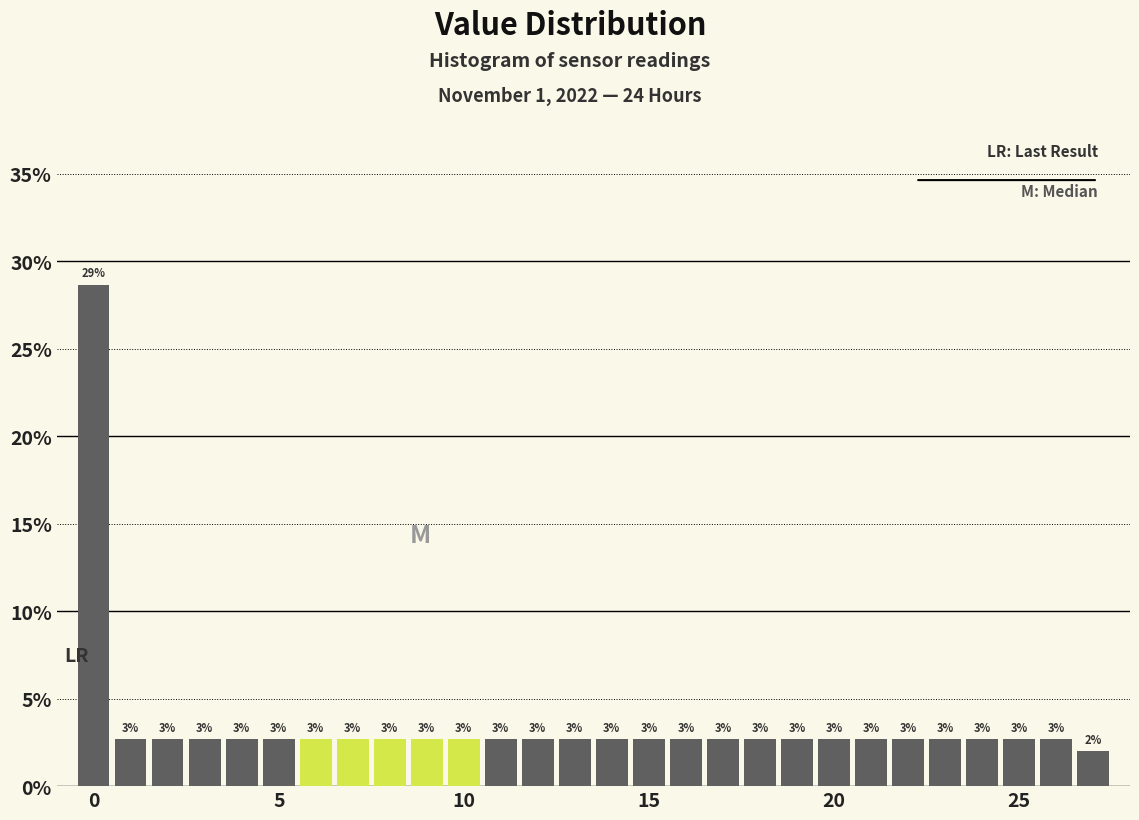

Around what value on the x-axis is the tallest bar? Give the approximate position of its centre, as read against the axis.

0.0